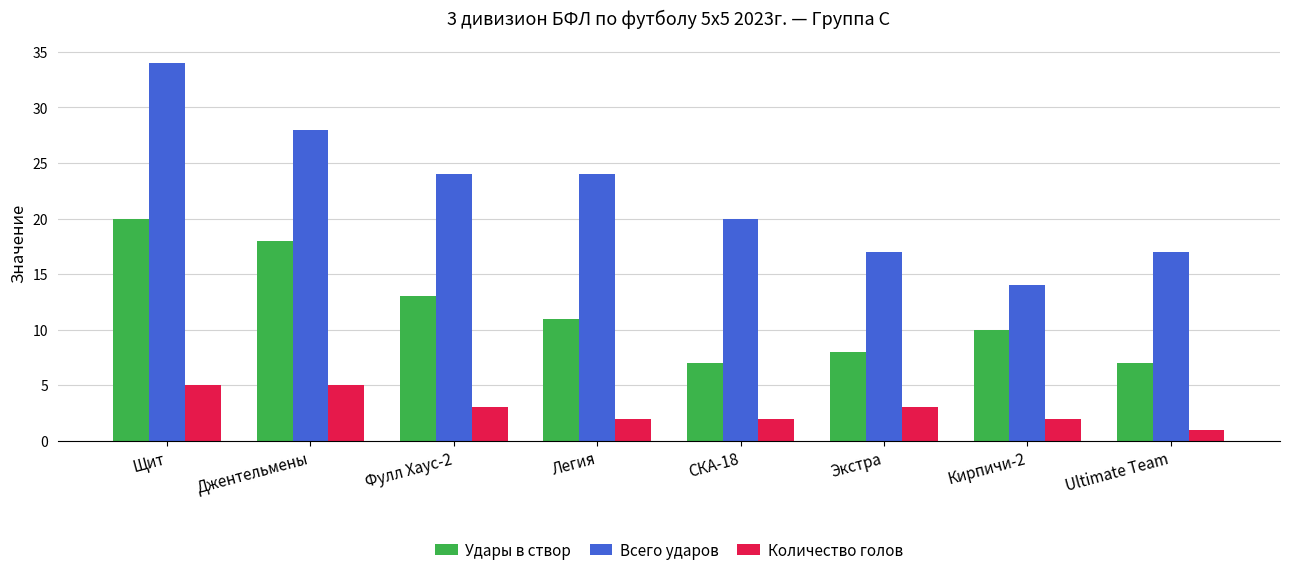

Reading left to right, transcribe all the data shown in this chart.

Удары в створ: 20	18	13	11	7	8	10	7
Всего ударов: 34	28	24	24	20	17	14	17
Количество голов: 5	5	3	2	2	3	2	1